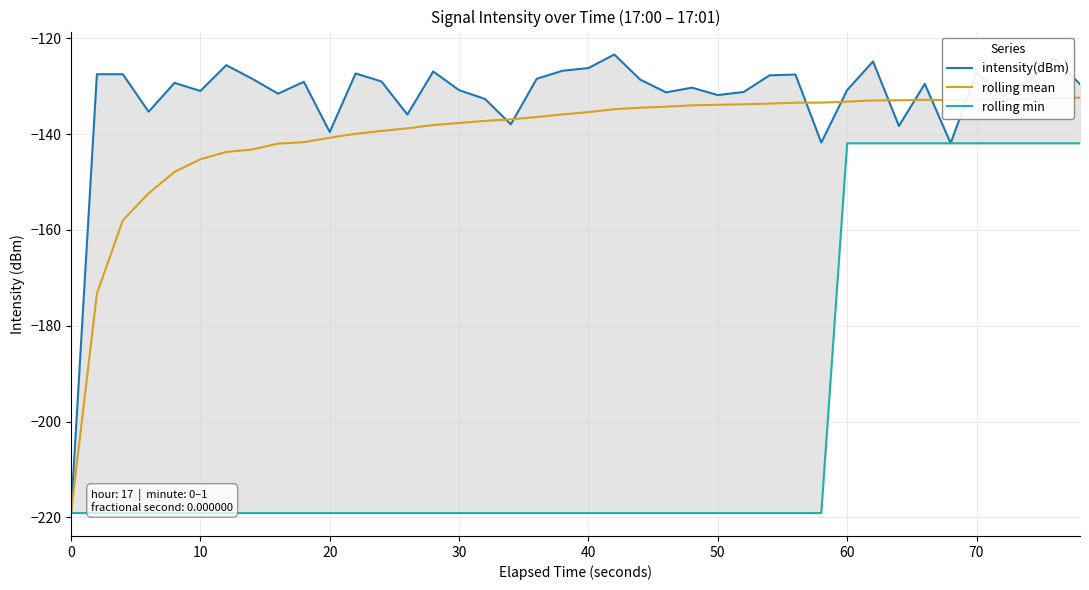

True or false: rolling mean and intensity(dBm) intersect in this chart.

True